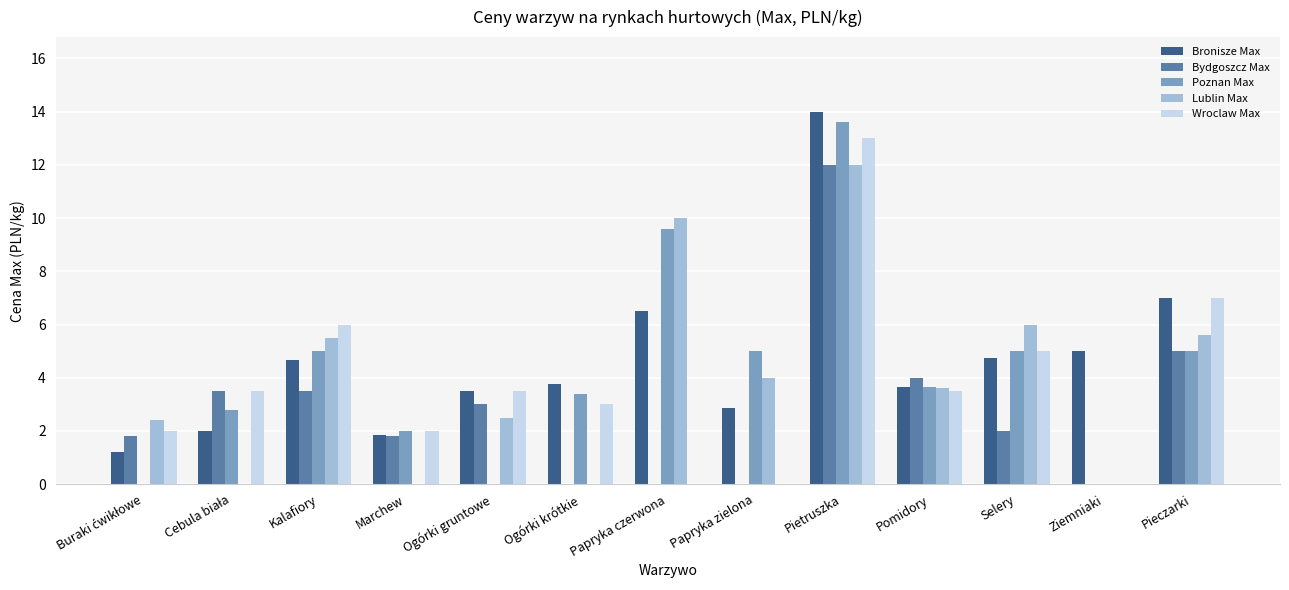

The value of Lublin Max at Pieczarki is 3.1. True or false?

False